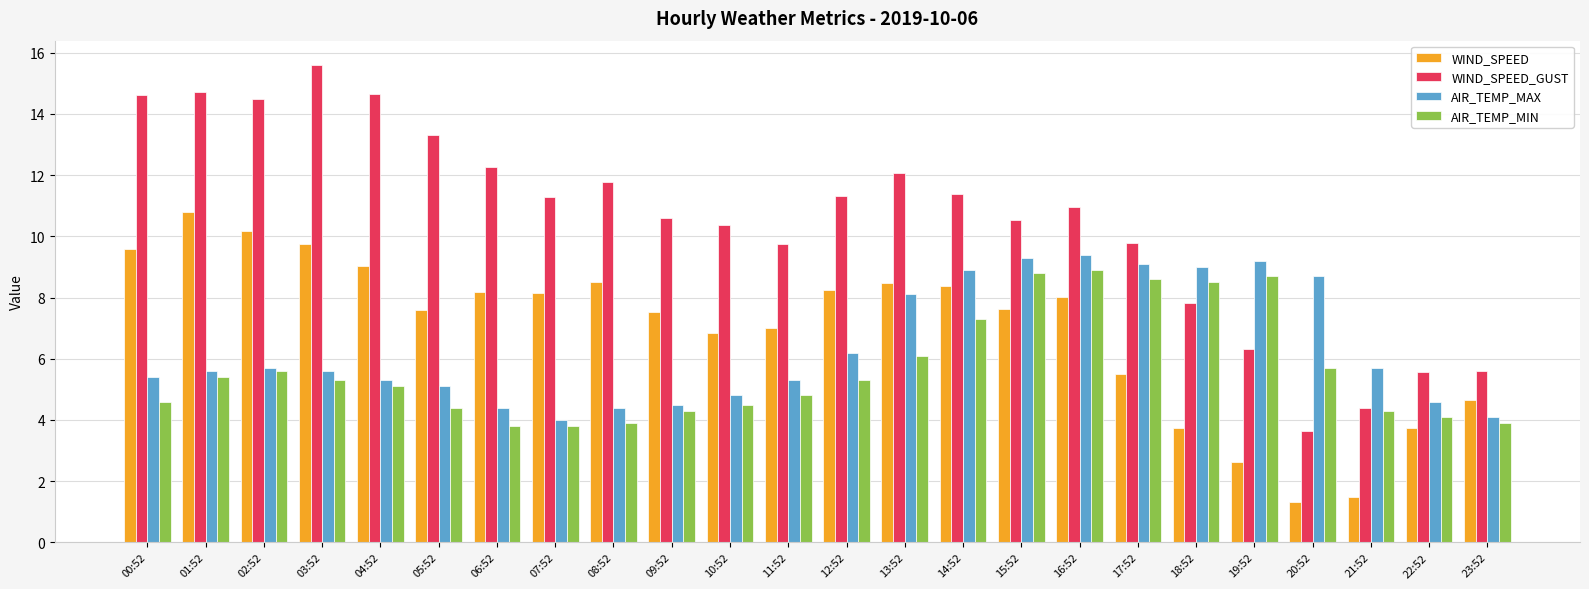

What is the lowest value of the WIND_SPEED_GUST series?

3.6